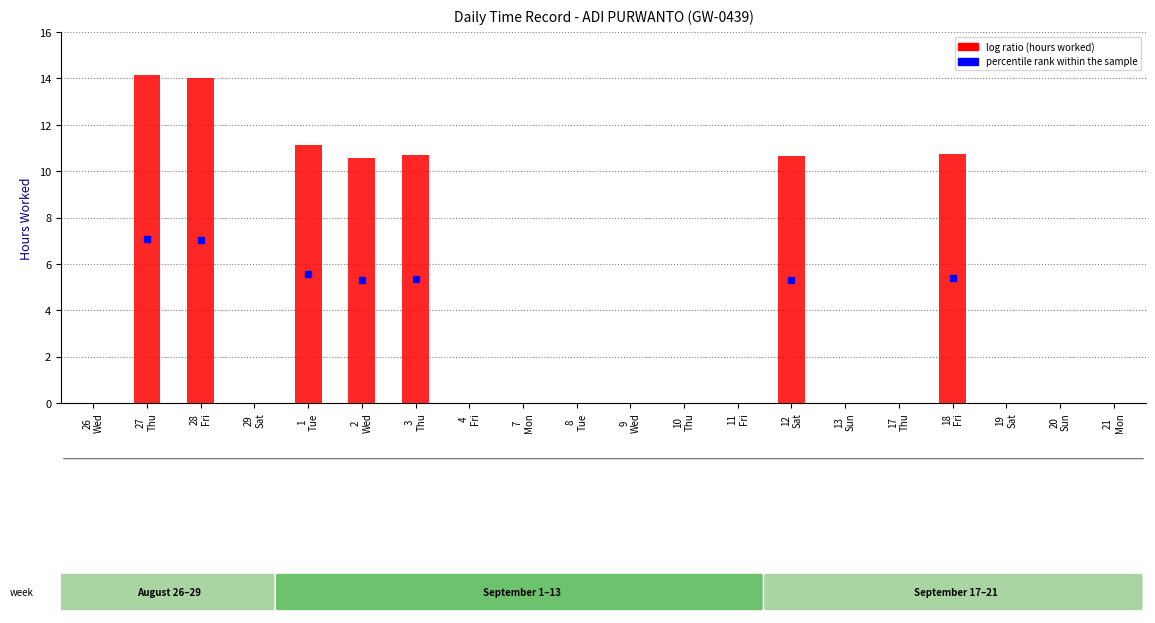

What is the sum of all values?

82.0